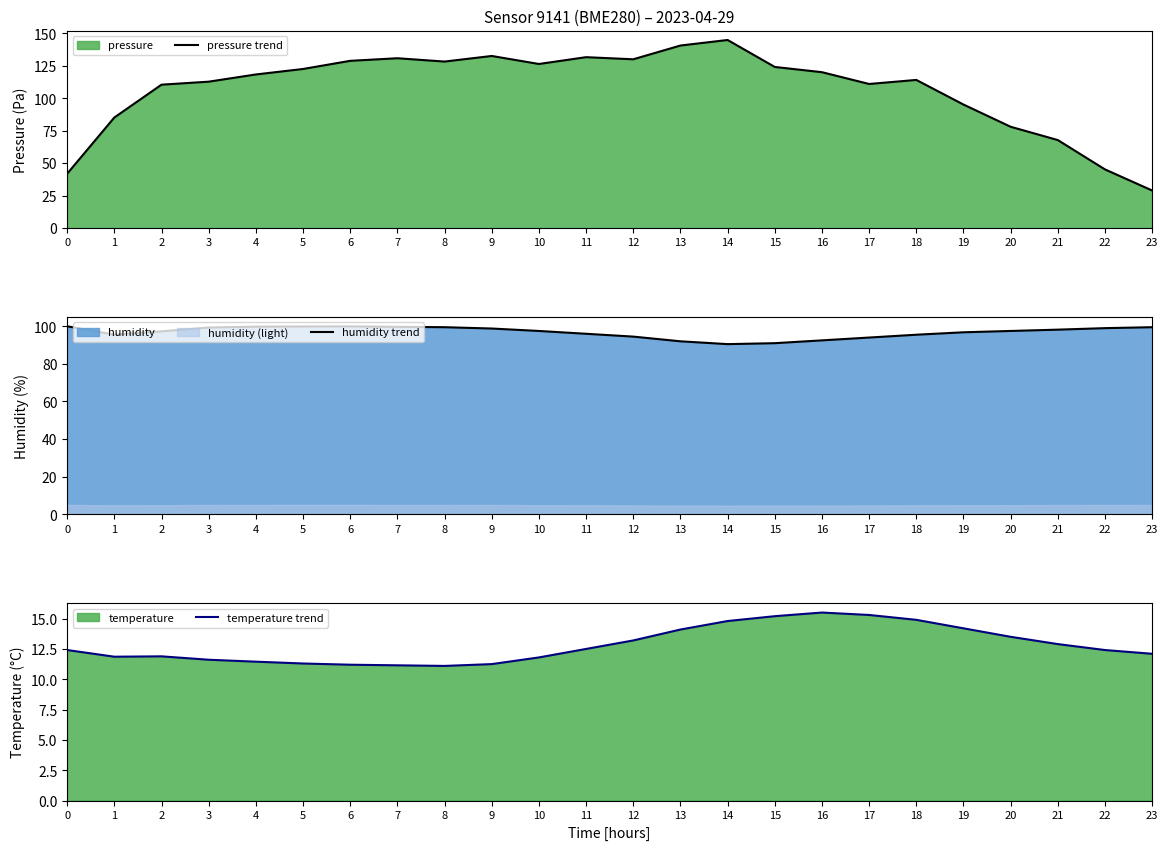

Where is the first local maximum for temperature trend?

2